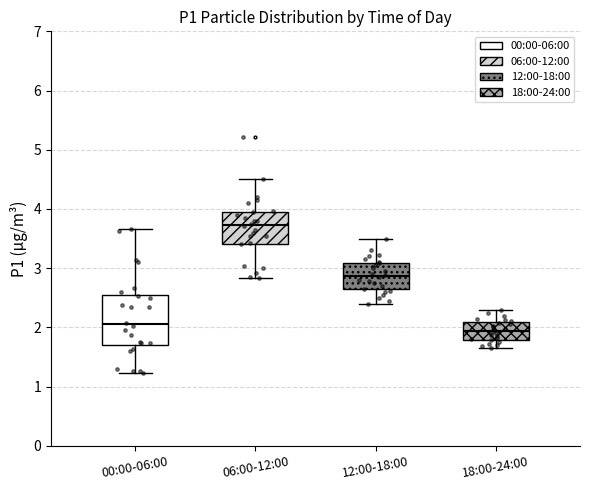

Which box is the tallest, from its lower edge to its upper edge?

00:00-06:00